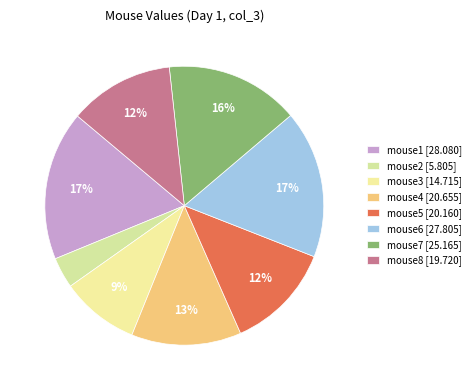

Does mouse1 account for over 50% of the chart?

No